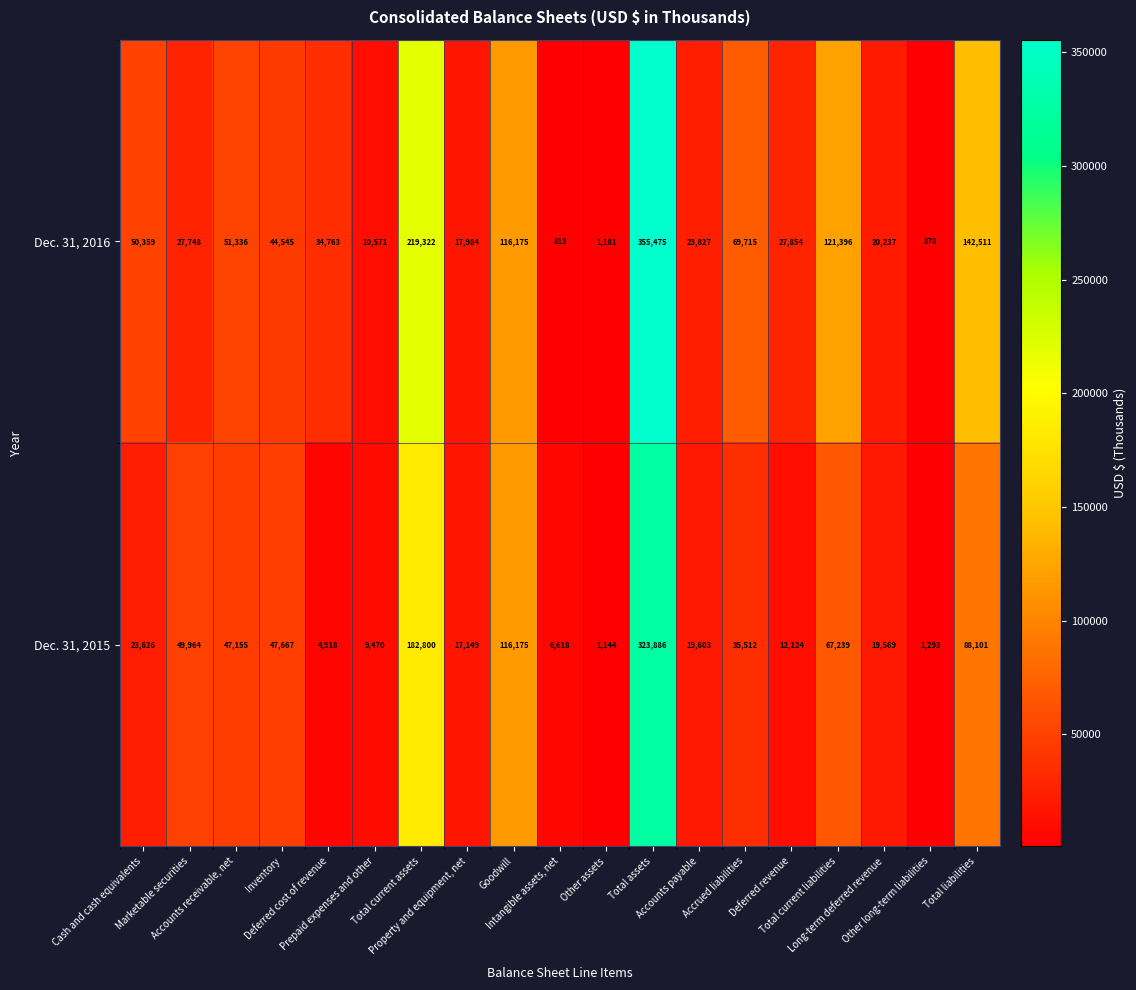

Which series has the largest total across all categories?

Dec. 31, 2016